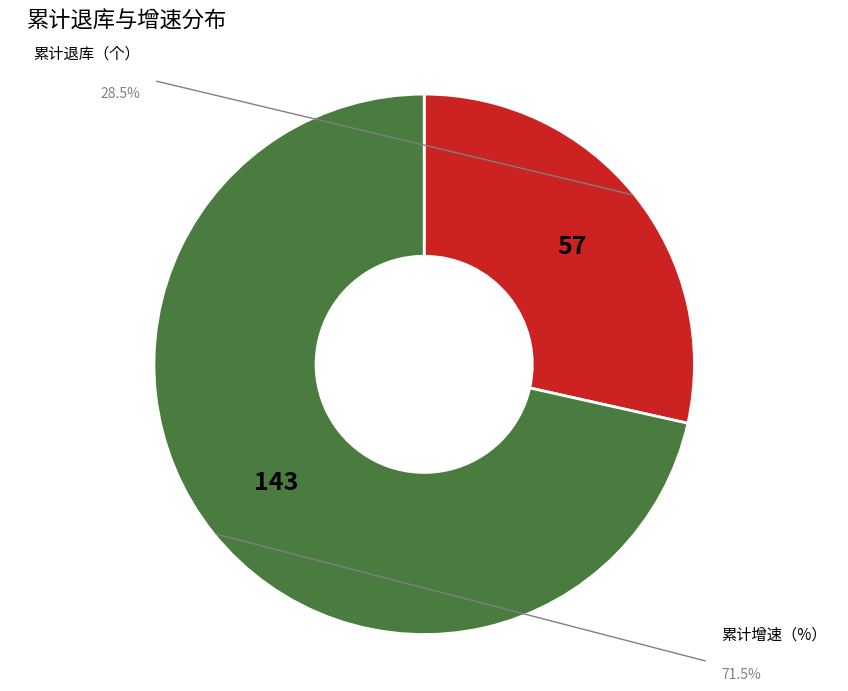

Is there any slice that represents more than half of the pie?

Yes